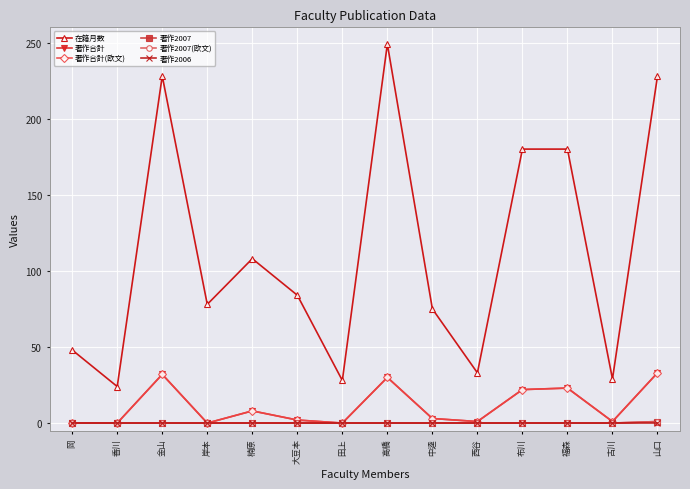

Does the chart have visible grid lines?

Yes